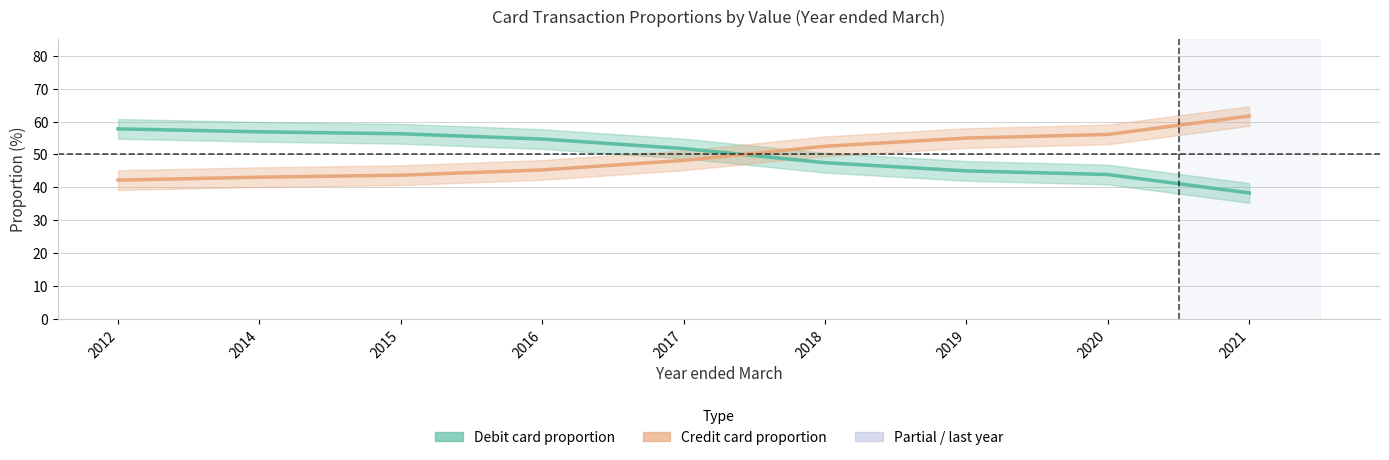

After their last crossing, which series has the higher values: Credit card proportion or Debit card proportion?

Credit card proportion